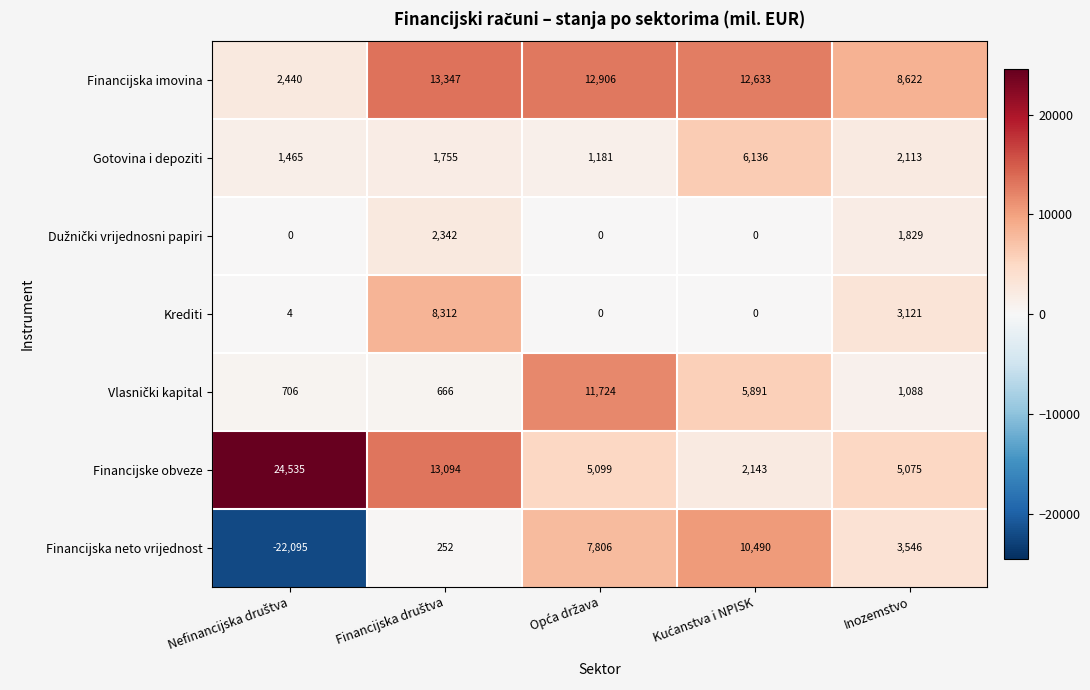

Which series has the largest total across all categories?

Financijska imovina